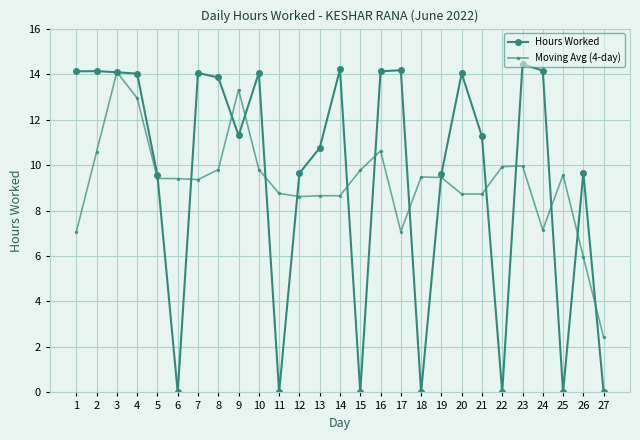

At 21, list the series in order from largest to smallest.

Hours Worked, Moving Avg (4-day)